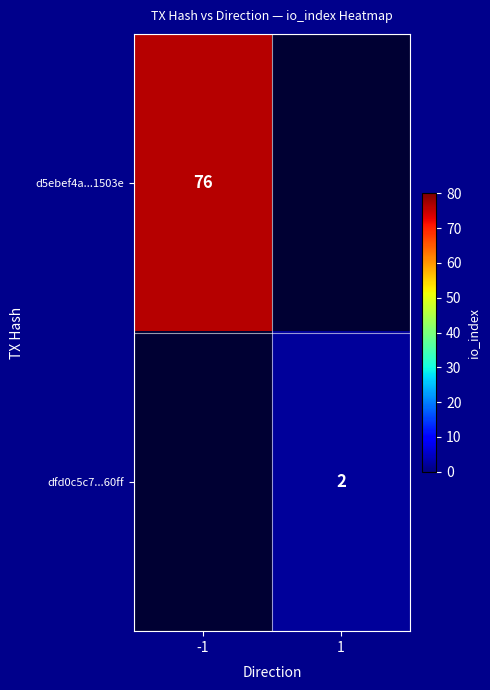

How many data points does each series have?

2